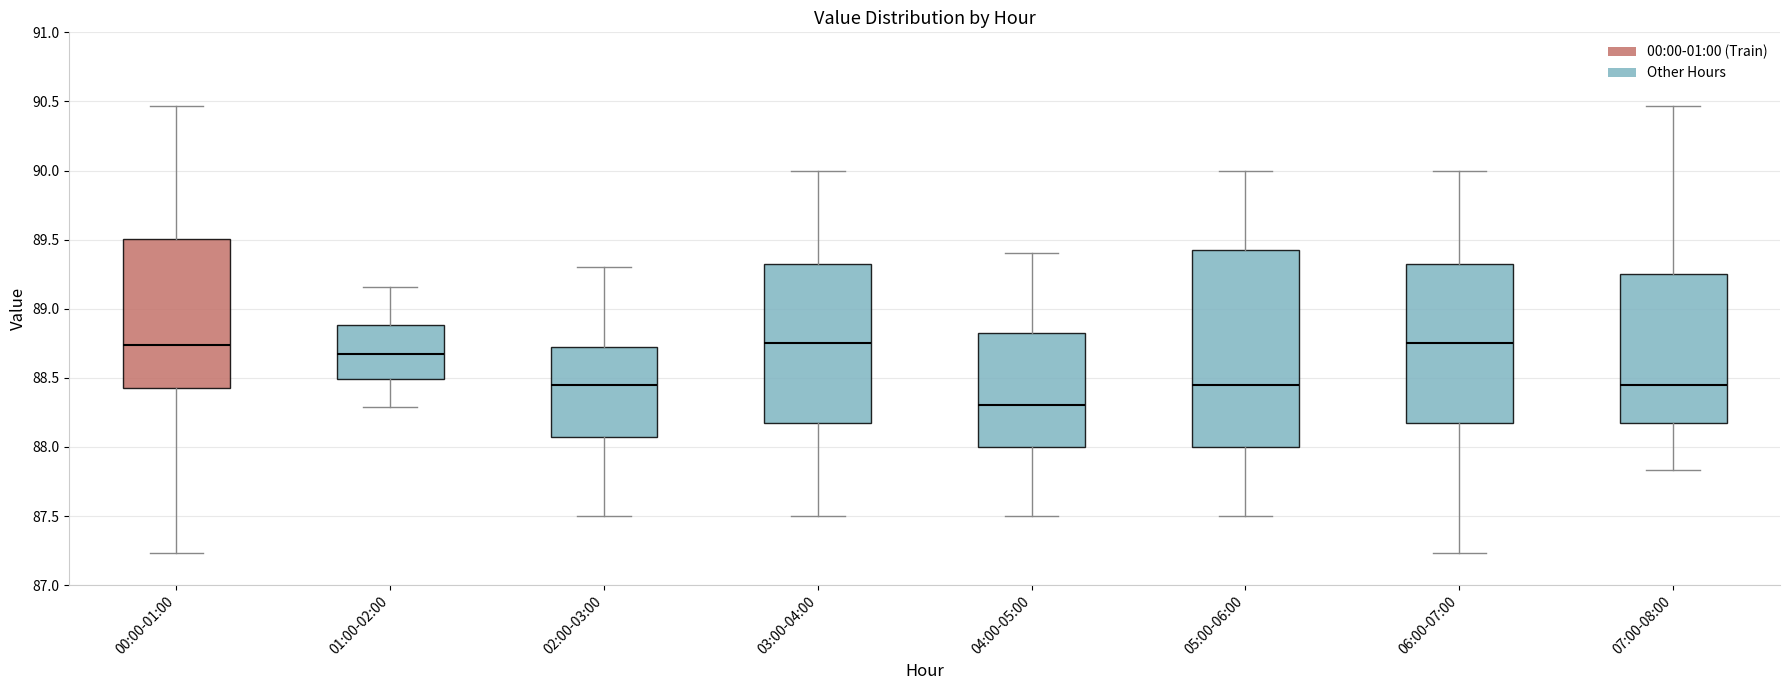

Reading left to right, transcribe this box plot: for each box, give where its median line is, the range the box spans, and where its two whiskers end, as read against the y-axis. The values are not printed on the chart, so give them approximately, as read against the axis.

00:00-01:00: median 88.75, box 88.45 to 89.50, whiskers 87.25 to 90.45
01:00-02:00: median 88.70, box 88.50 to 88.90, whiskers 88.30 to 89.15
02:00-03:00: median 88.45, box 88.10 to 88.75, whiskers 87.50 to 89.30
03:00-04:00: median 88.75, box 88.20 to 89.35, whiskers 87.50 to 90.00
04:00-05:00: median 88.30, box 88.00 to 88.85, whiskers 87.50 to 89.40
05:00-06:00: median 88.45, box 88.00 to 89.45, whiskers 87.50 to 90.00
06:00-07:00: median 88.75, box 88.20 to 89.35, whiskers 87.25 to 90.00
07:00-08:00: median 88.45, box 88.20 to 89.25, whiskers 87.85 to 90.45